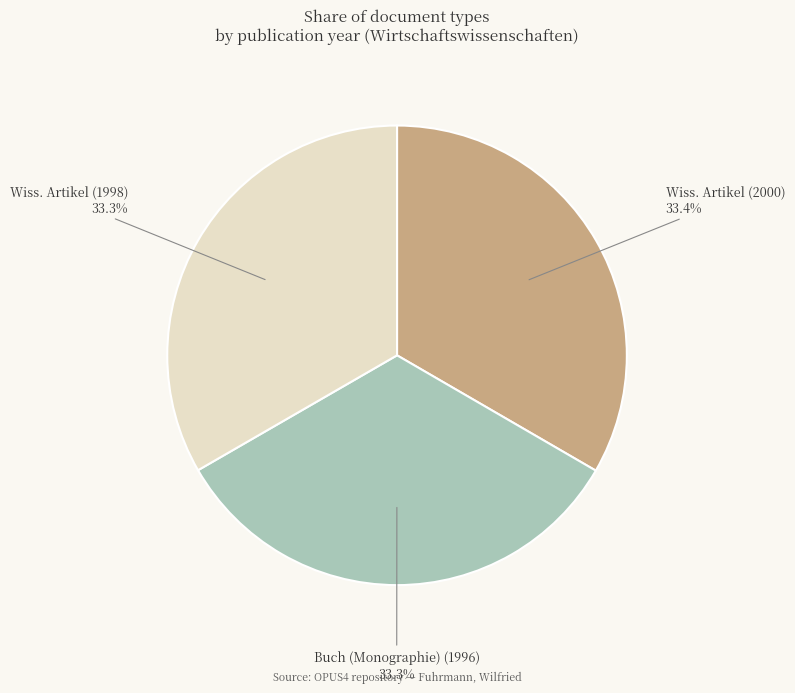

Count the number of slices in the pie.

3